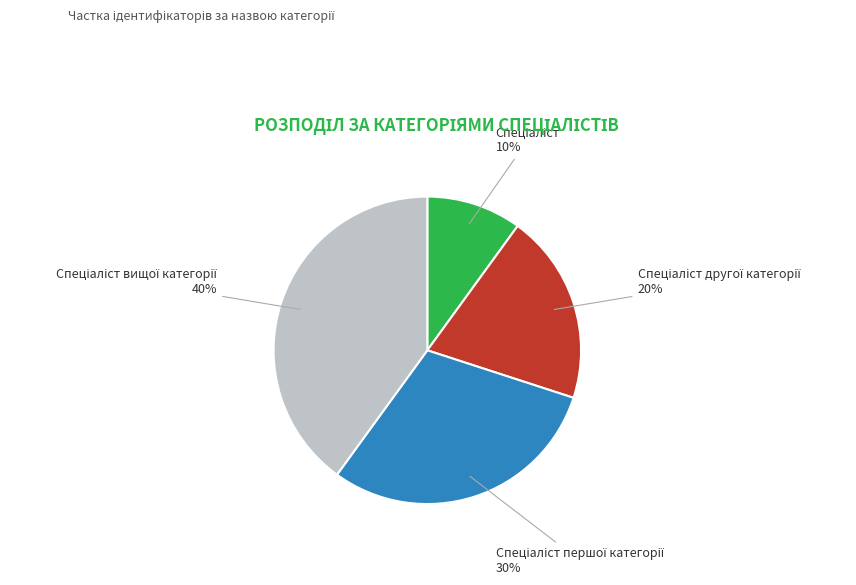

To the nearest percent, what is the average slice percentage?

25%